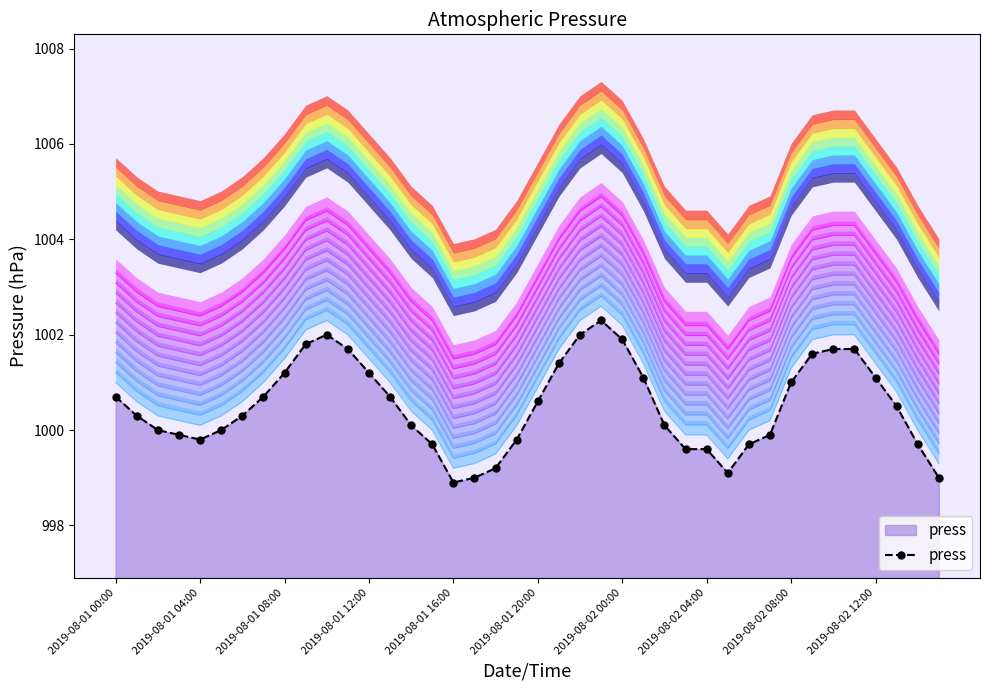

At which category does the data reach its first local peak?

10